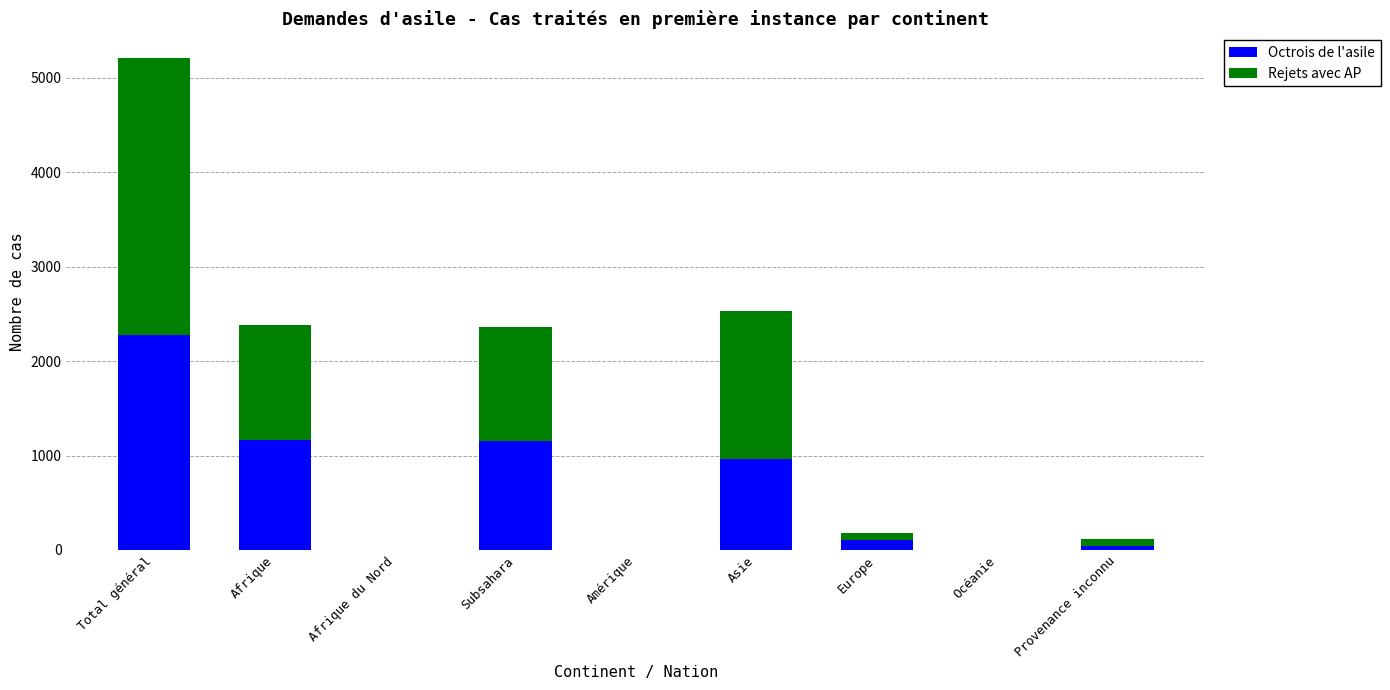

The Octrois de l'asile series shows 307 at Afrique. True or false?

False